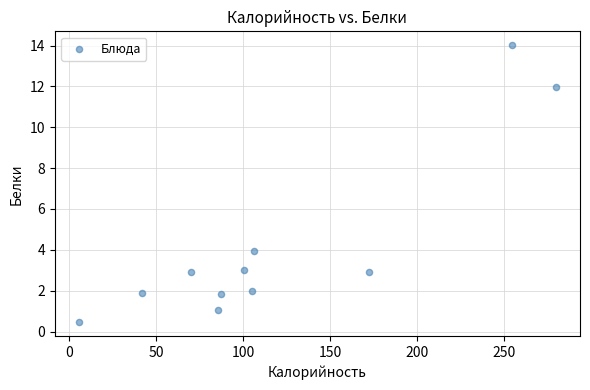

What Y value in the scatter plot is closest to 7?

4.0